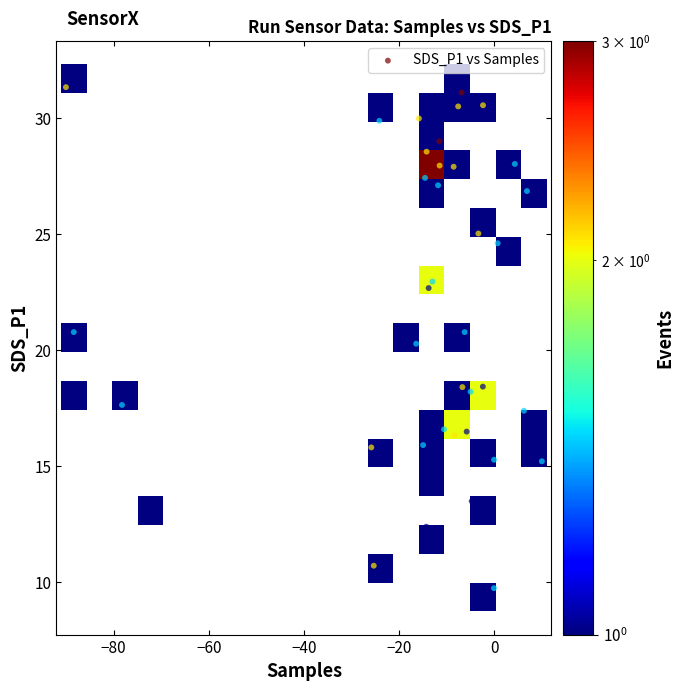

What is the range of Y values (max minus min)?

21.6